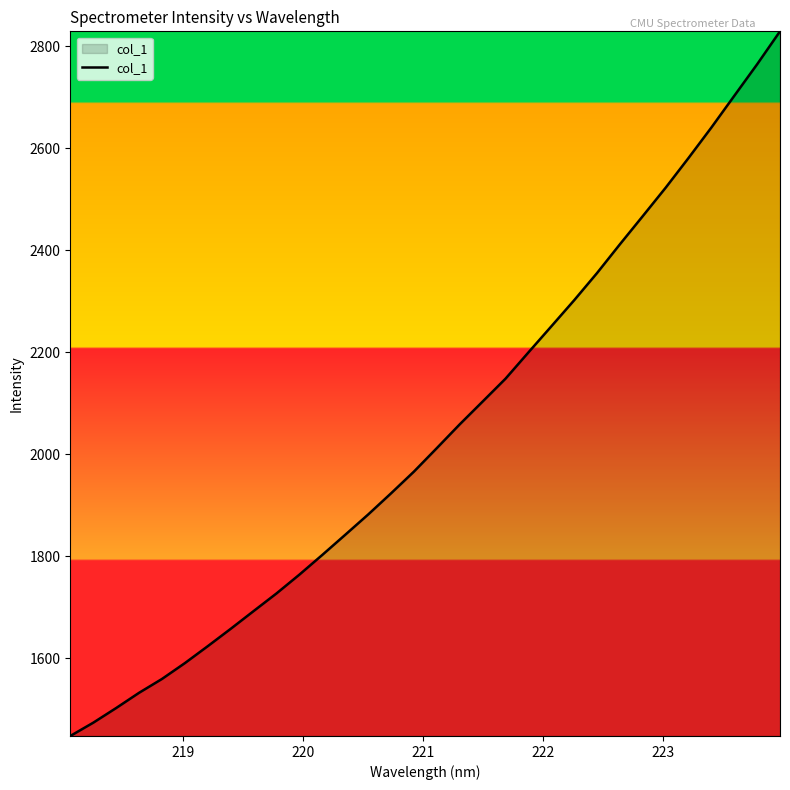

What is the difference between the maximum and minimum values?

1382.0